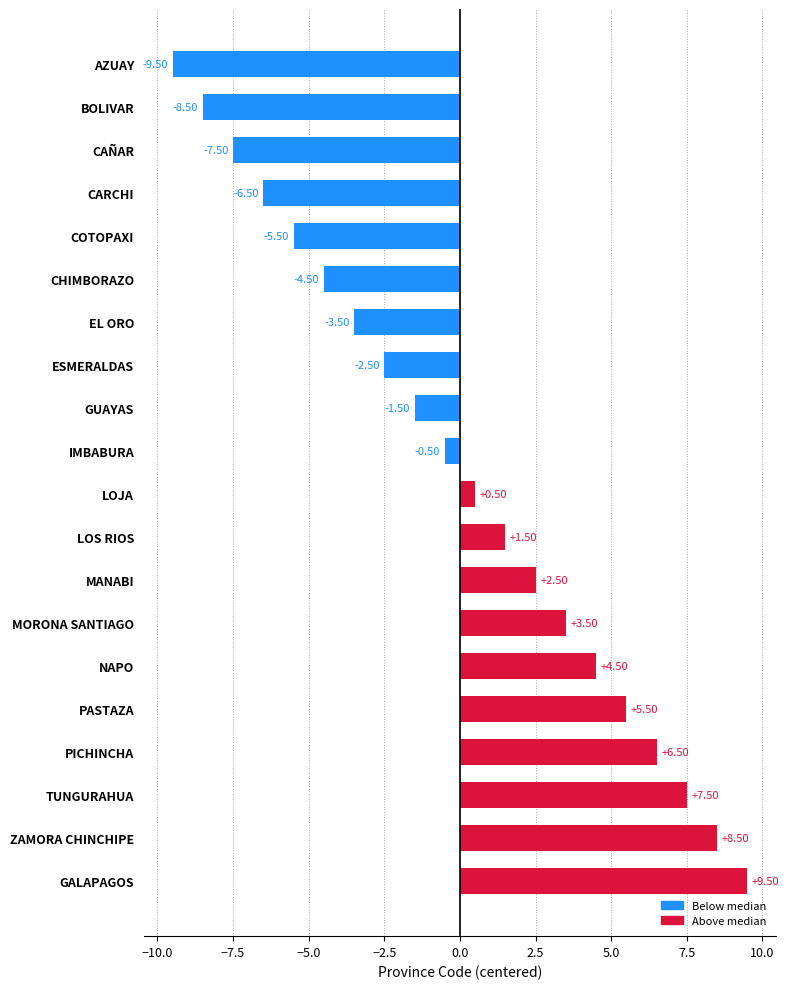

Does the chart contain stacked bars?

No